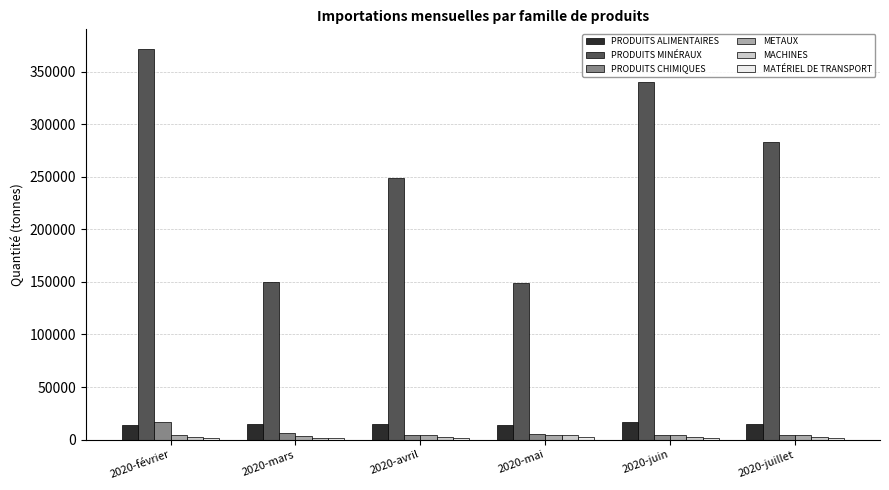

Which series has the largest total across all categories?

PRODUITS MINÉRAUX